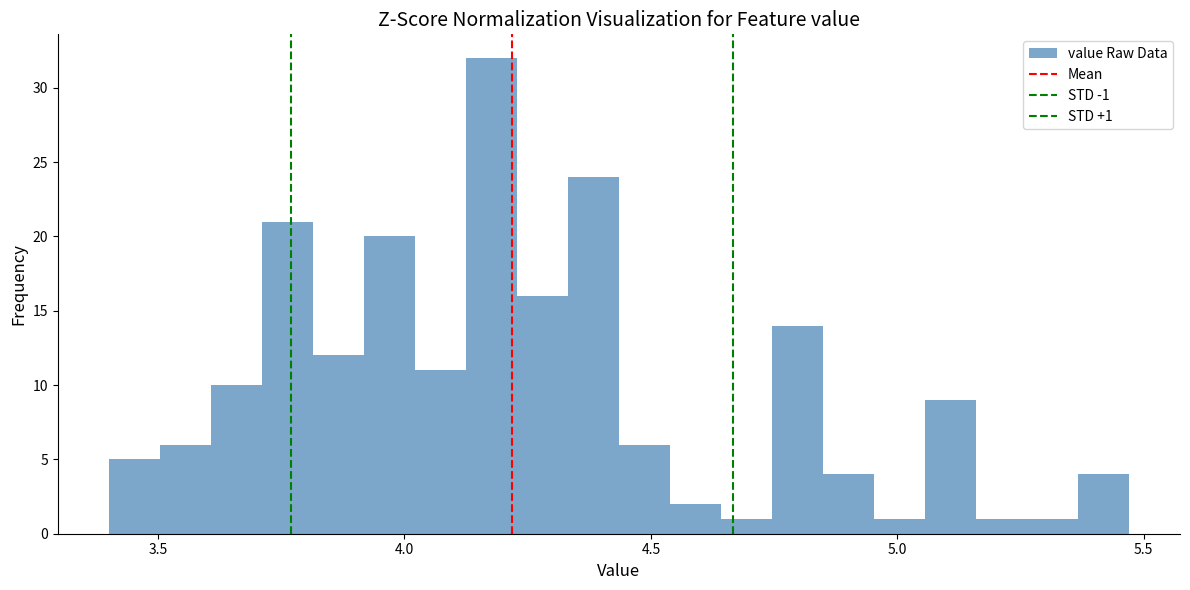

Around what value on the x-axis is the tallest bar? Give the approximate position of its centre, as read against the axis.

4.20